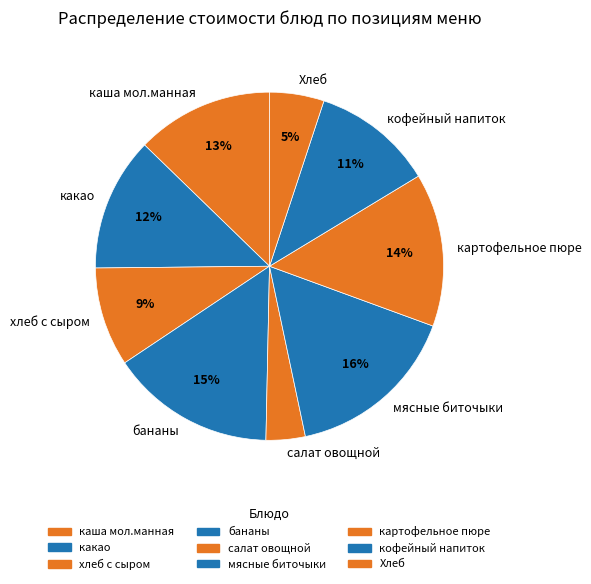

To the nearest percent, what is the combined percentage of бананы and салат овощной?

19%